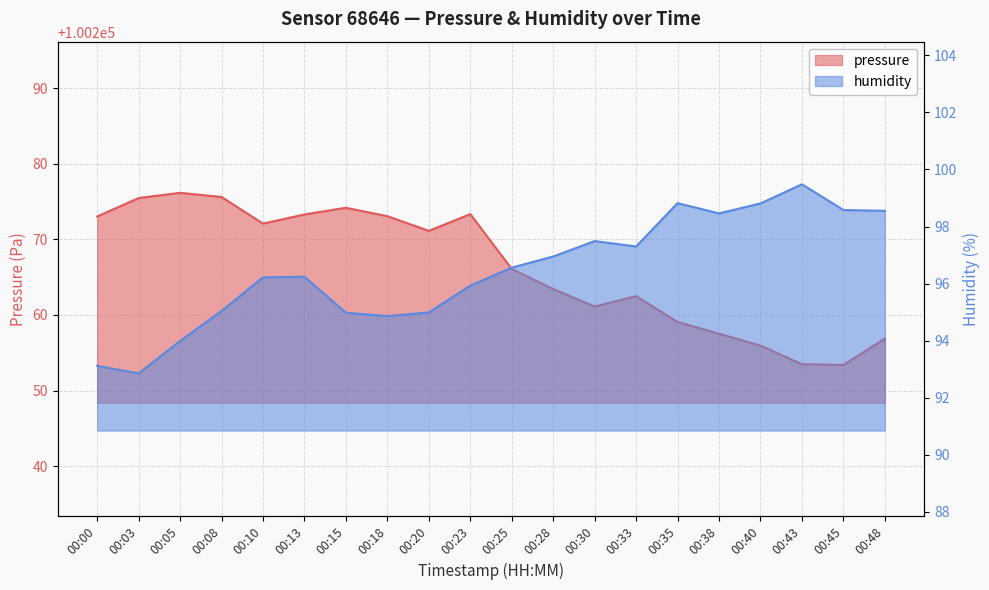

What is the value of the humidity point at the 18th from the left?

99.5